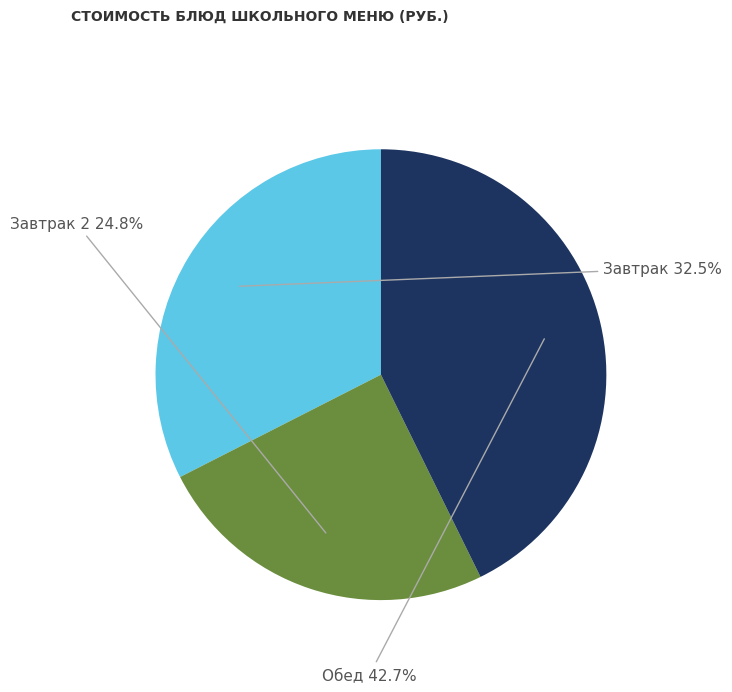

Combined, do Завтрак and Завтрак 2 account for over 50%?

Yes